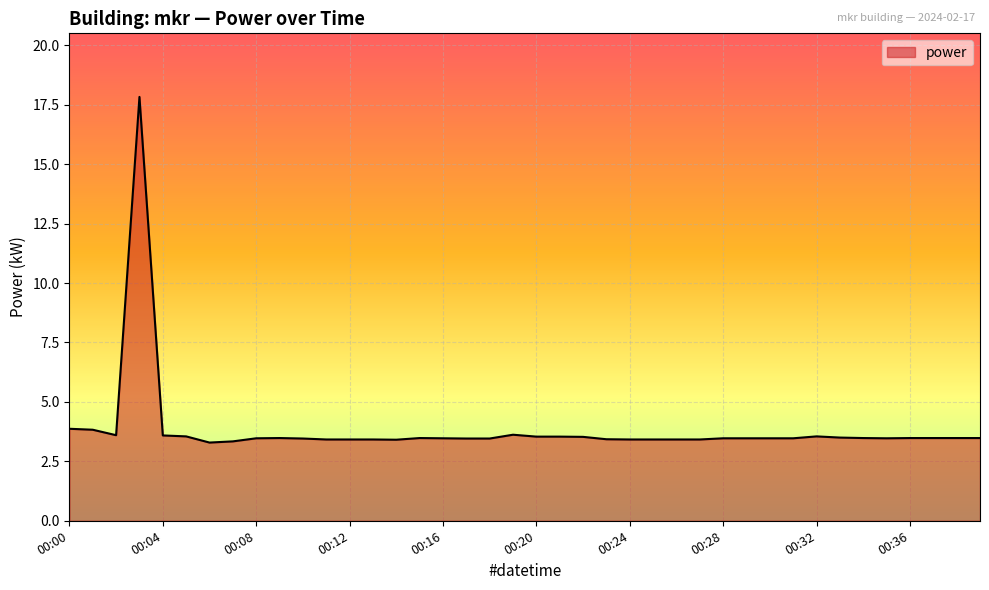

What is the greatest value displayed?

17.8